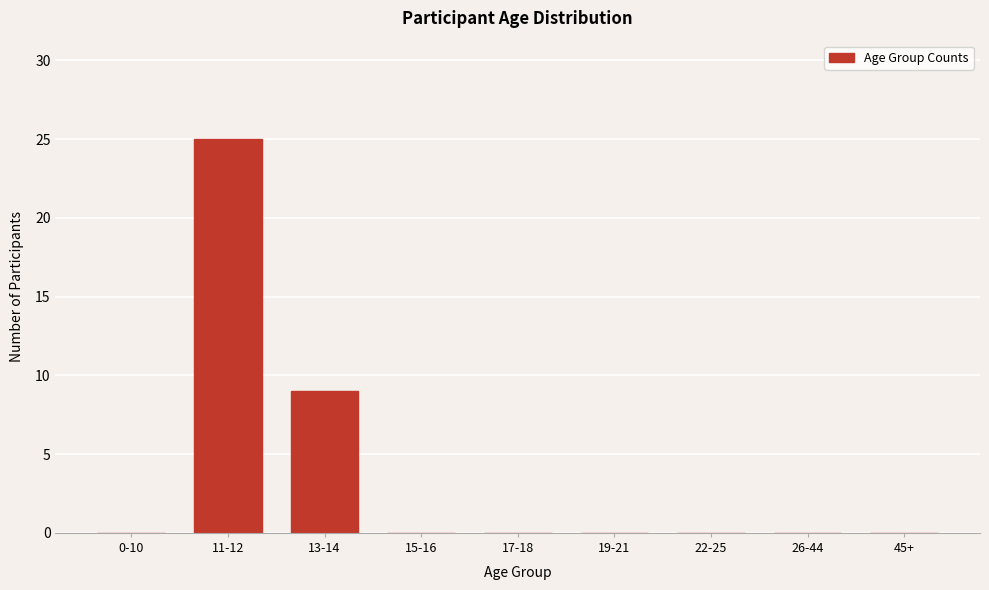

Reading left to right, extract all data points from this chart.

0-10=0	11-12=25	13-14=9	15-16=0	17-18=0	19-21=0	22-25=0	26-44=0	45+=0